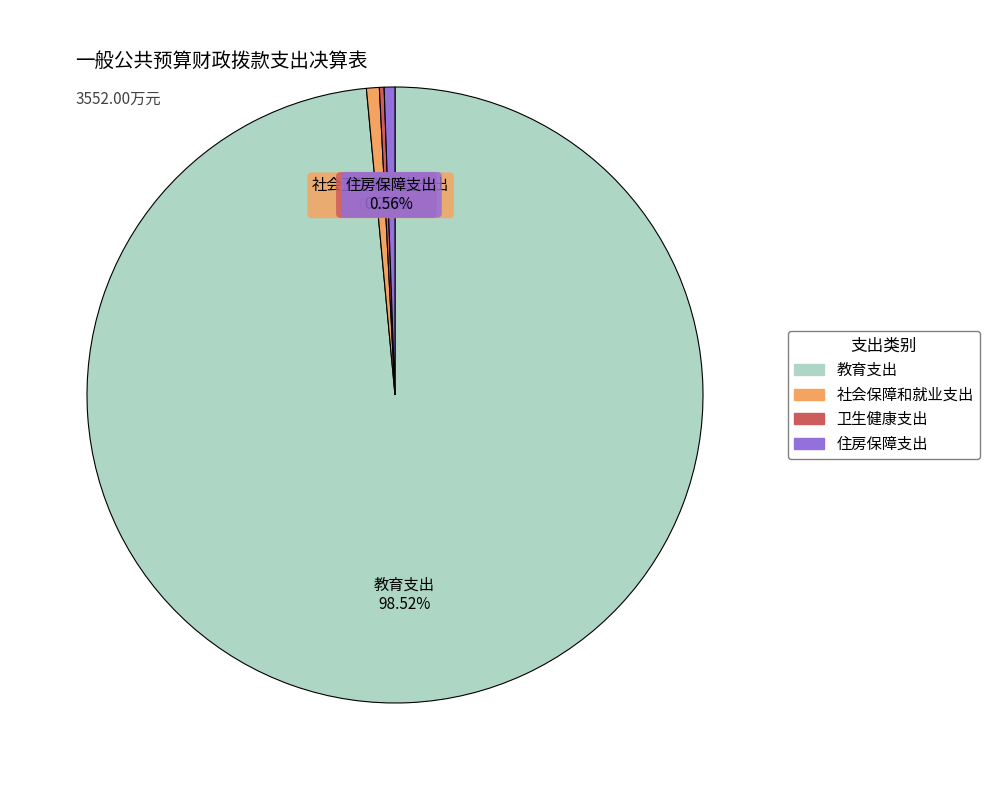

Which slice is the largest?

教育支出